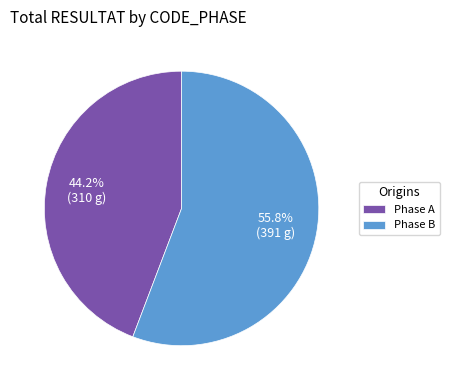

To the nearest percent, what is the average slice percentage?

50%